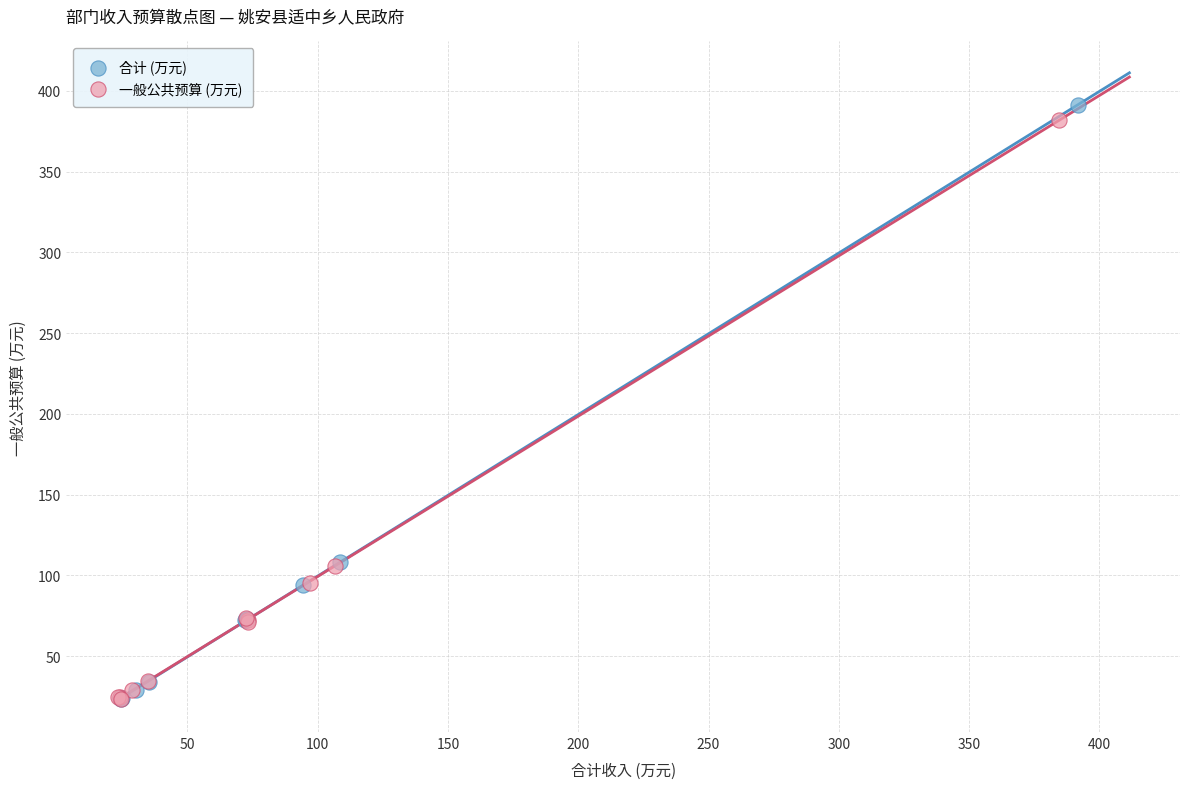

Which series has the widest spread of Y values?

合计 (万元)